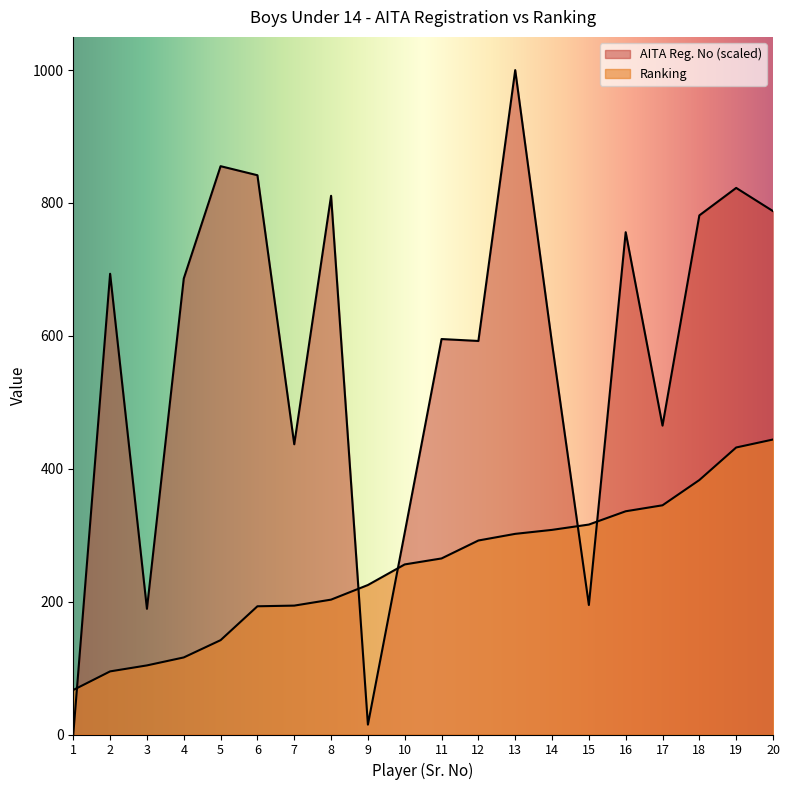

True or false: Ranking and AITA Reg. No intersect in this chart.

True